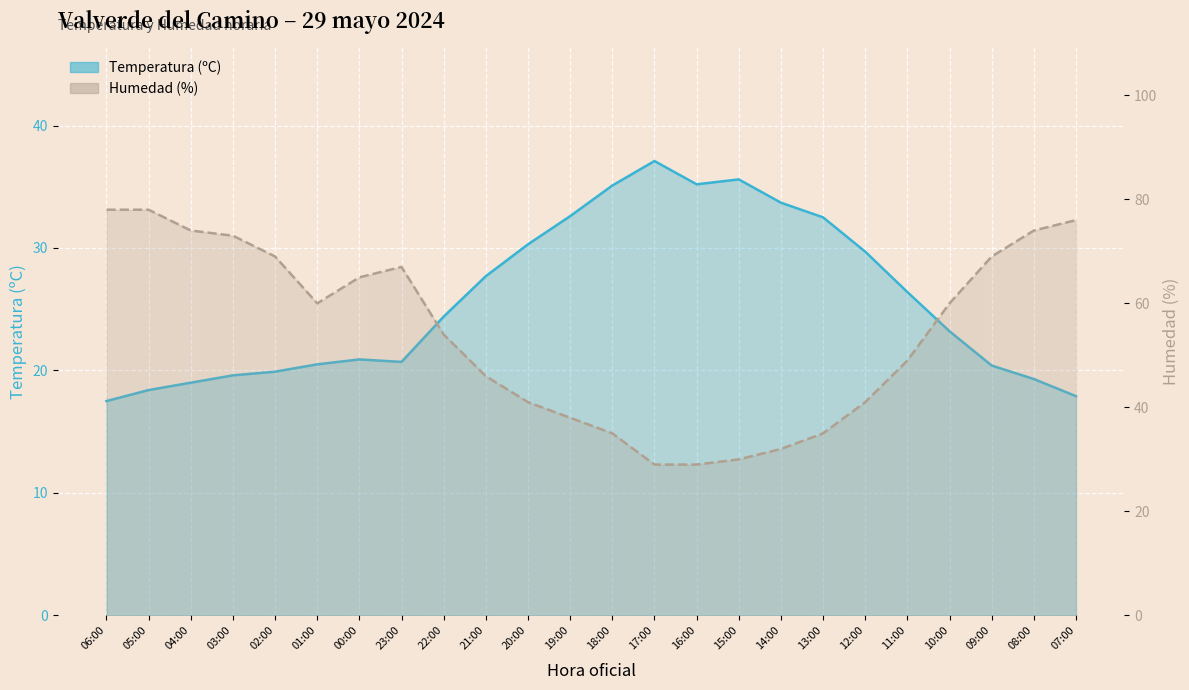

Count the number of categories in the chart.

24